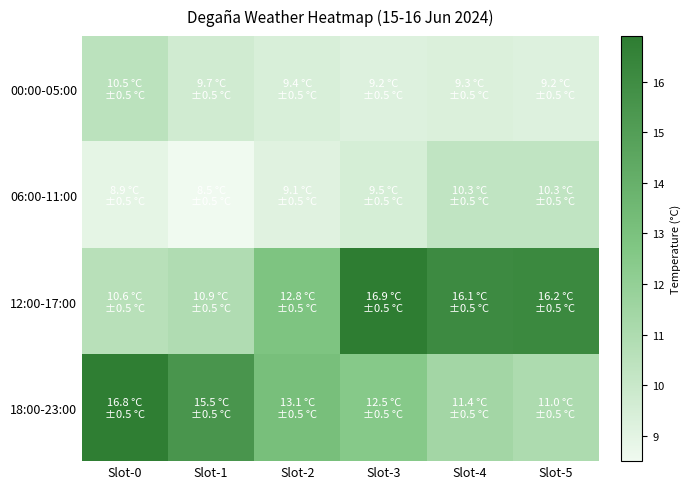

Which series has the largest range (max minus min)?

12:00-17:00